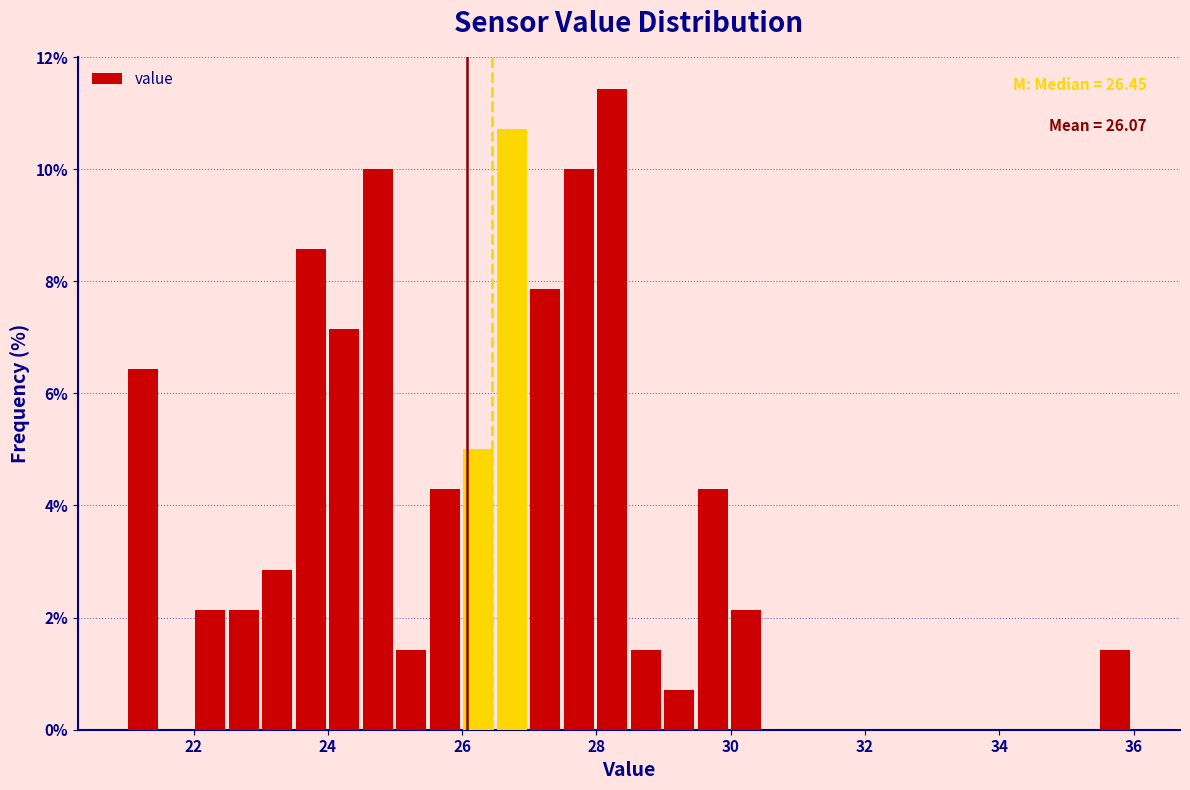

Around what value on the x-axis is the tallest bar? Give the approximate position of its centre, as read against the axis.

28.2